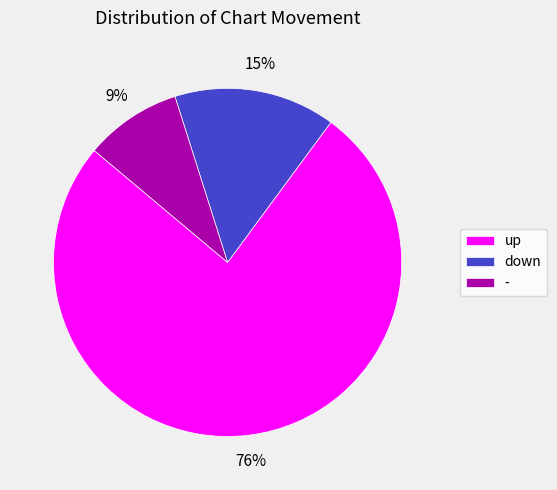

To the nearest percent, what percentage of the pie is down?

15%